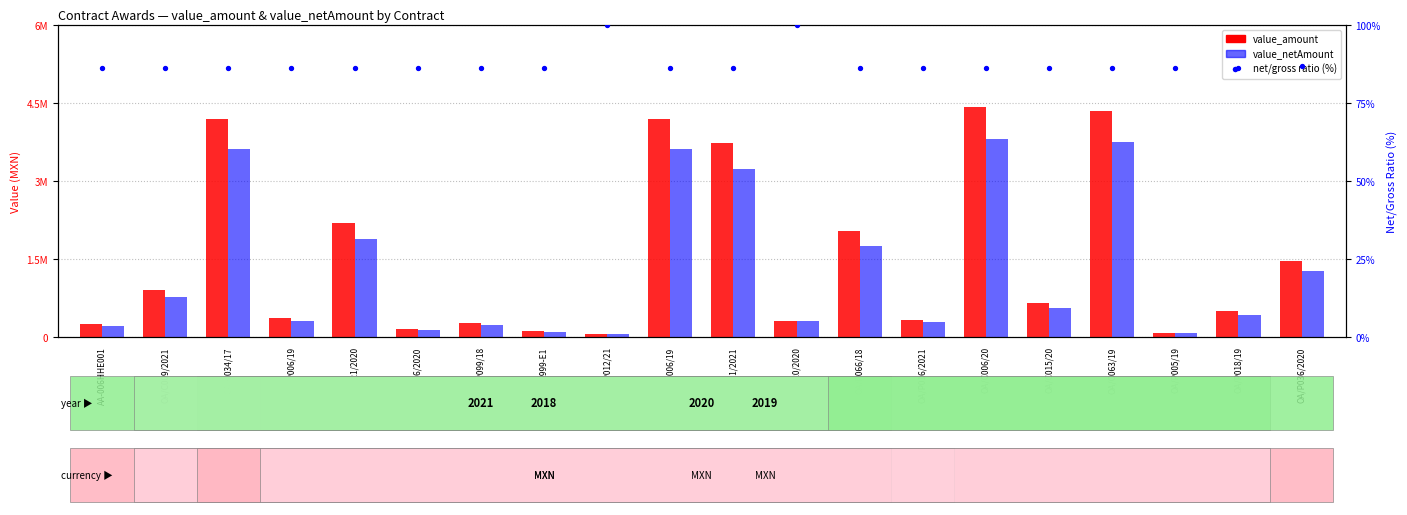

Which series contains the lowest Y value?

ratio (%)